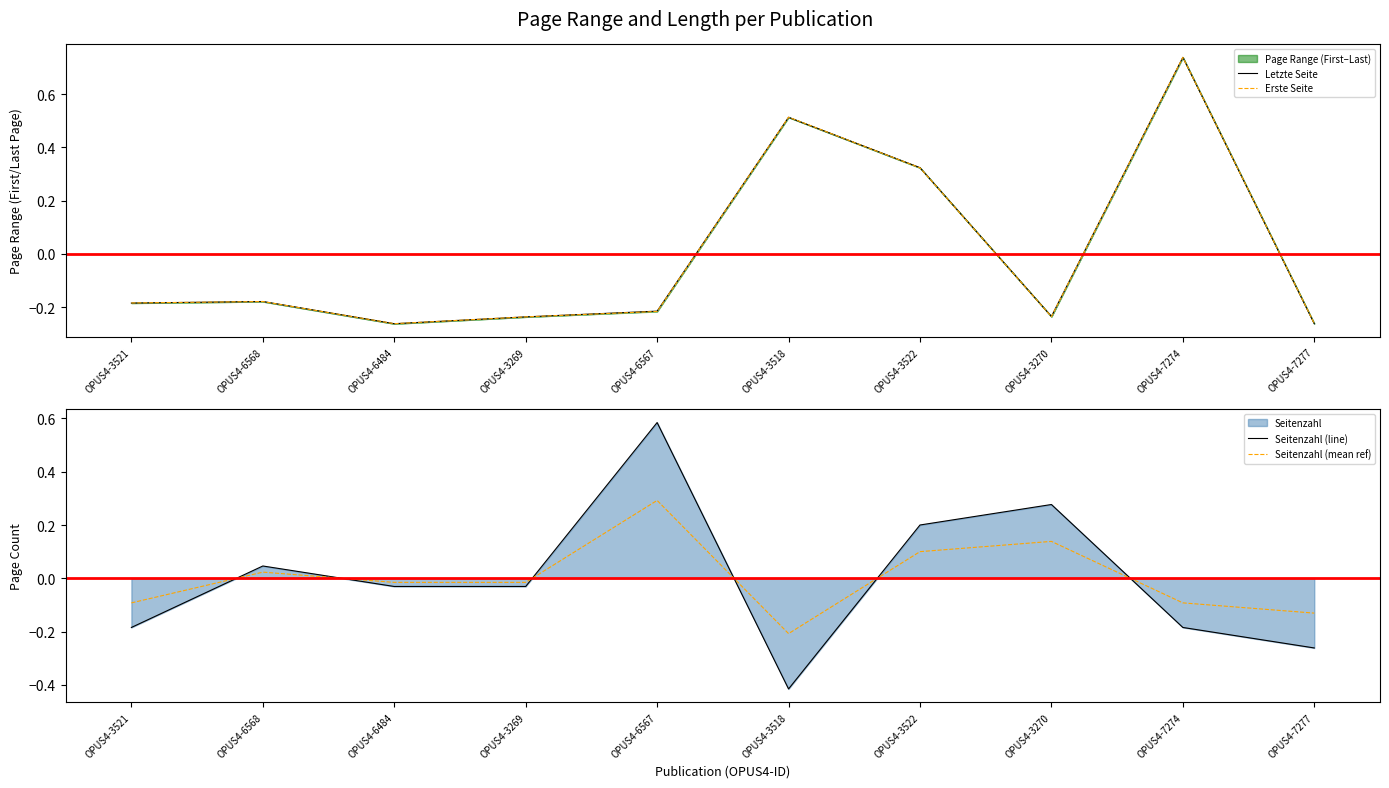

What is the label of the 10th point from the left?

OPUS4-7277